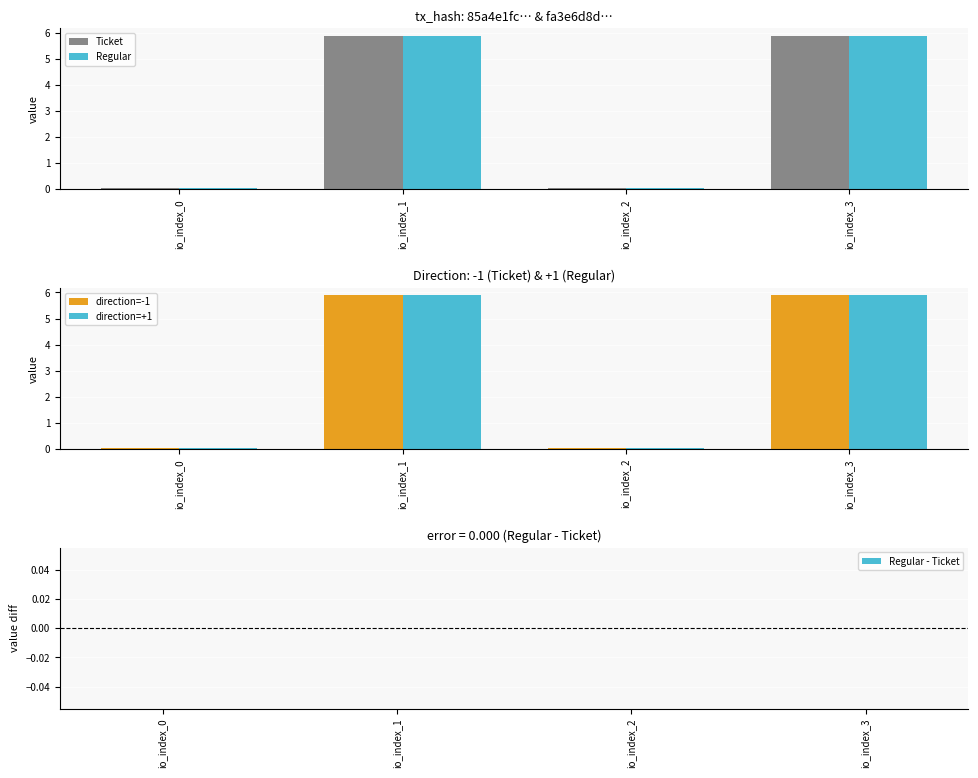

True or false: Ticket has a value of 0.0 at io_index_0.

True